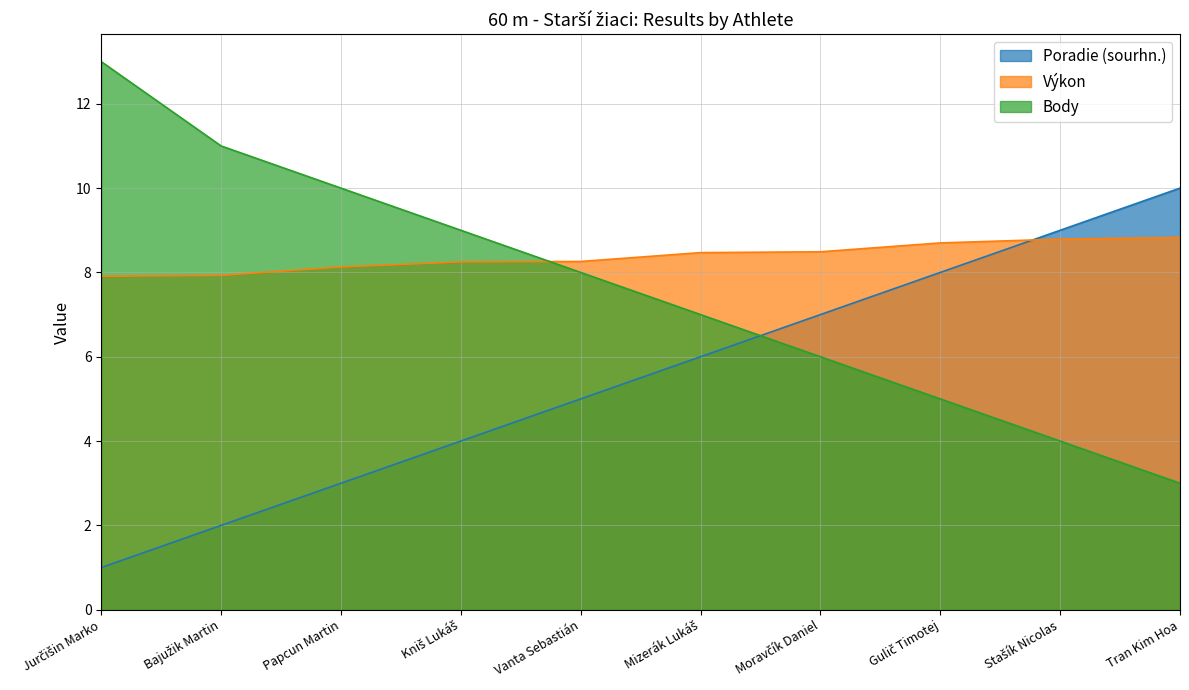

List the series in order of their overall mean, lowest first.

Poradie (sourhn.), Body, Výkon